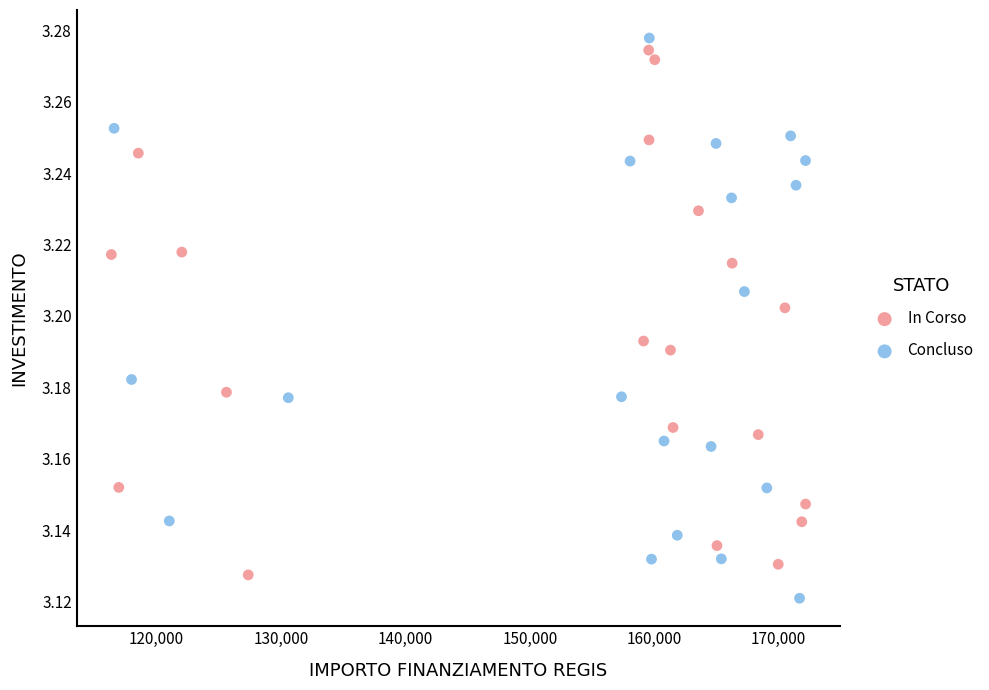

Which series has the widest spread of Y values?

Concluso